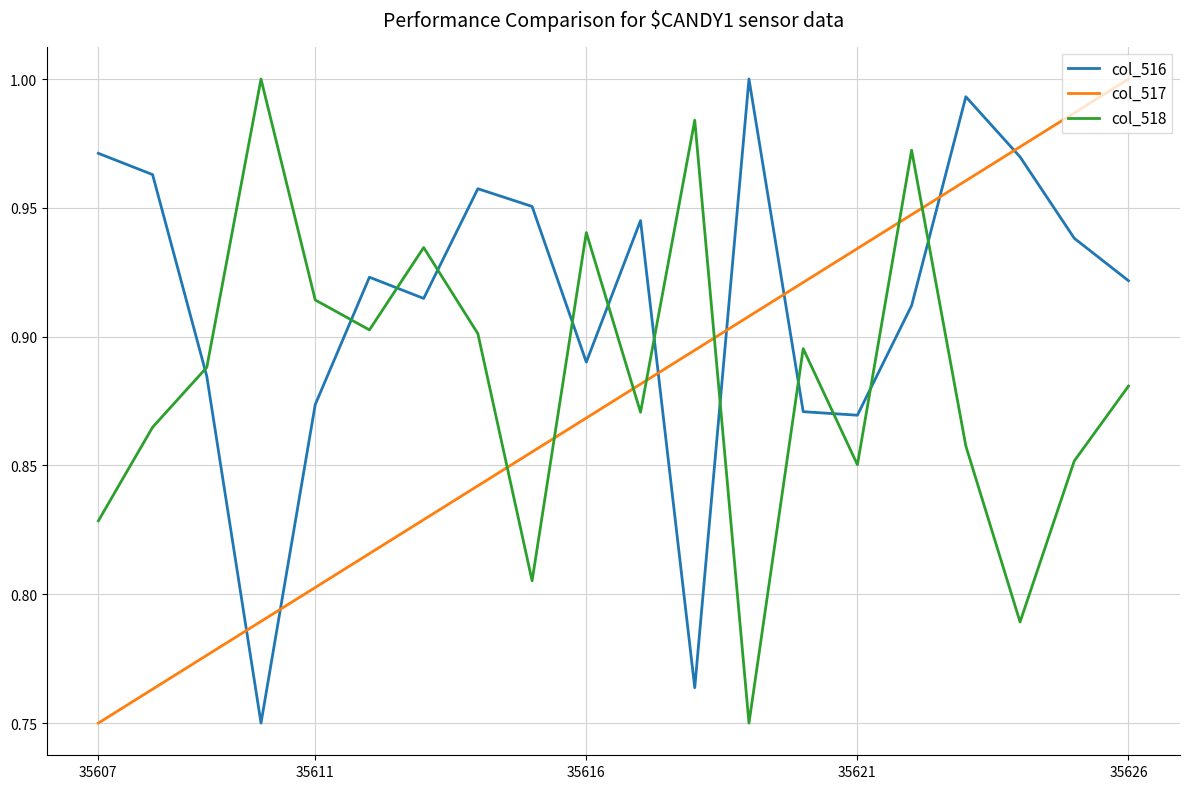

List the series in order of their overall mean, highest first.

col_516, col_518, col_517